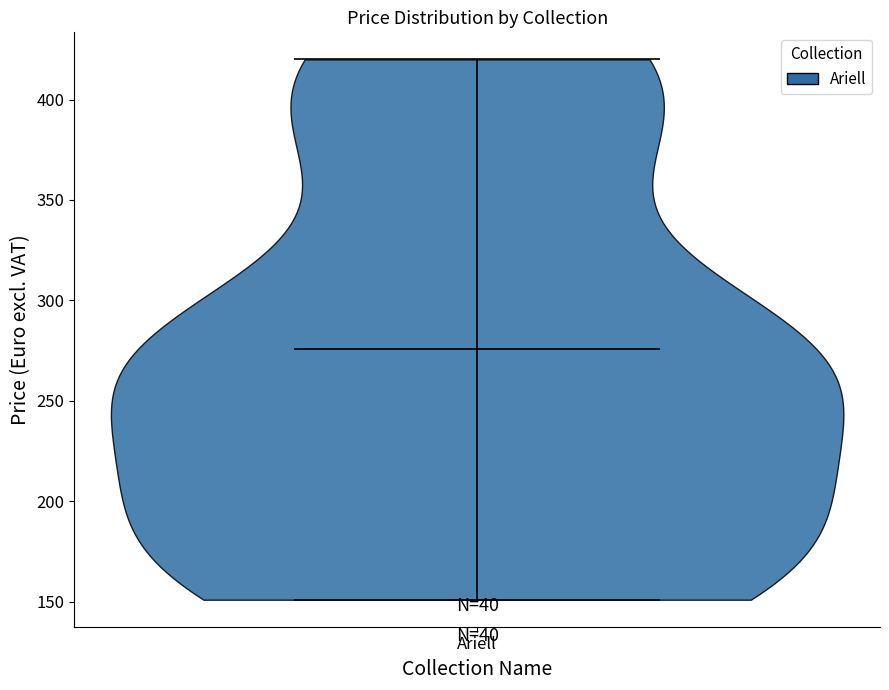

What is the highest point the violin for Ariell reaches on the y-axis? The values are not printed on the chart, so give them approximately, as read against the axis.

420